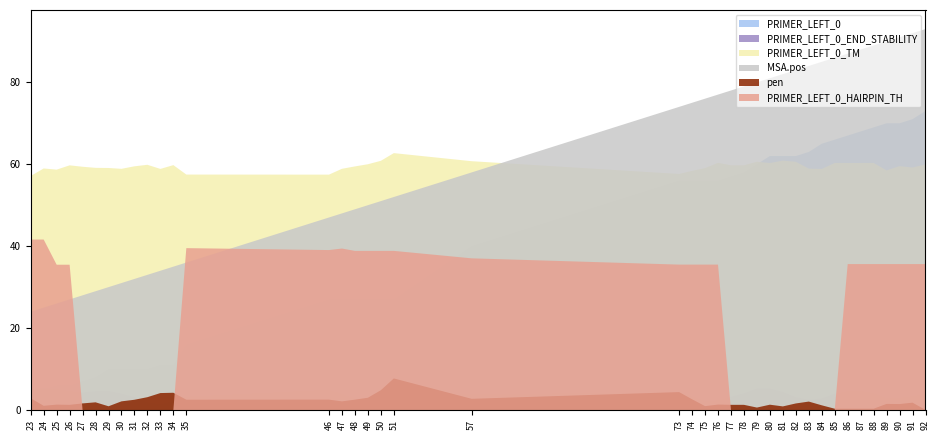

Reading right to left, extract all data points from this chart.

PRIMER_LEFT_0_END_STABILITY: 4.0	3.5	3.0	3.0	4.2	4.8	4.7	4.0	2.9	2.5	3.2	4.4	5.3	5.3	4.1	3.3	2.4	2.3	3.5	4.3	4.0	3.1	2.6	2.5	2.9	4.0	5.0	3.3	2.2	1.4	1.9	3.2	4.0	4.7	4.6	4.3	4.7	5.2	5.4	5.0
PRIMER_LEFT_0_TM: 60.0	59.2	59.5	58.5	60.3	60.3	60.3	60.3	58.8	58.9	60.6	60.9	60.3	60.6	59.7	59.7	60.3	59.0	58.4	57.6	60.7	62.7	60.8	60.0	59.5	58.9	57.5	57.5	59.8	58.9	59.9	59.5	58.9	59.1	59.1	59.4	59.7	58.7	59.0	57.1
pen: 0.0	1.8	1.5	1.5	0.3	0.3	0.3	0.3	1.2	2.1	1.6	0.9	1.3	0.6	1.3	1.3	1.3	1.0	2.6	4.4	2.7	7.7	4.8	3.0	2.5	2.1	2.5	2.5	4.2	4.1	3.1	2.5	2.1	0.9	1.9	1.6	1.3	1.3	1.0	2.9
PRIMER_LEFT_0_HAIRPIN_TH: 35.6	35.6	35.6	35.6	35.6	35.6	35.6	0.0	0.0	0.0	0.0	0.0	0.0	0.0	0.0	0.0	35.5	35.5	35.5	35.5	37.0	38.9	38.9	38.9	38.9	39.4	39.0	39.5	0.0	0.0	0.0	0.0	0.0	0.0	0.0	0.0	35.5	35.5	41.6	41.6
MSA.pos: 93.0	92.0	91.0	90.0	89.0	88.0	87.0	86.0	85.0	84.0	83.0	82.0	81.0	80.0	79.0	78.0	77.0	76.0	75.0	74.0	58.0	52.0	51.0	50.0	49.0	48.0	47.0	36.0	35.0	34.0	33.0	32.0	31.0	30.0	29.0	28.0	27.0	26.0	25.0	24.0
PRIMER_LEFT_0: 73.0	71.0	70.0	70.0	69.0	68.0	67.0	66.0	65.0	63.0	62.0	62.0	62.0	60.0	58.0	57.0	56.0	56.0	56.0	56.0	40.0	27.0	27.0	27.0	27.0	27.0	27.0	16.0	11.0	11.0	10.0	10.0	10.0	10.0	8.0	7.0	6.0	6.0	5.0	4.0